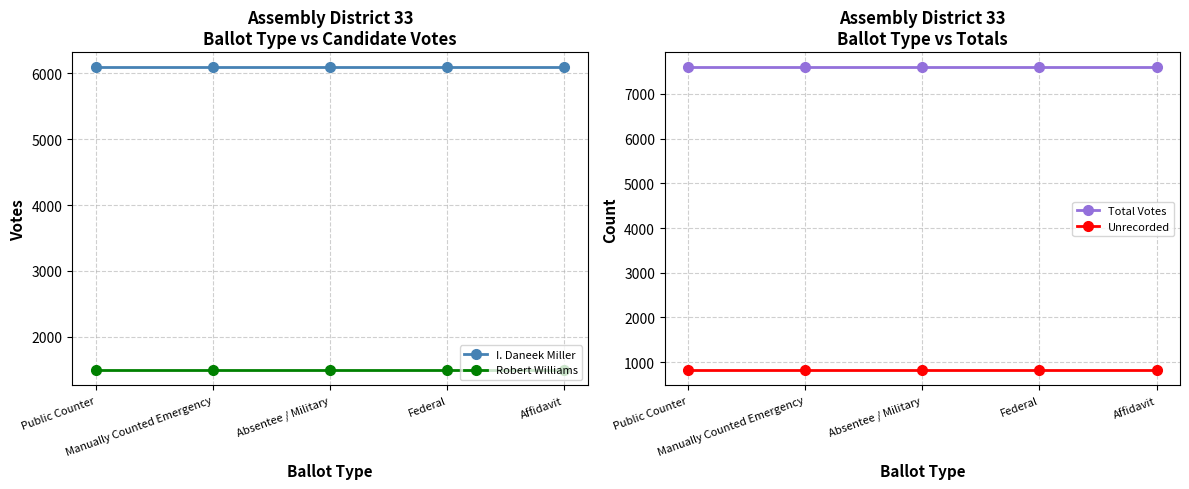

True or false: I. Daneek Miller and Robert Williams cross at least once.

False